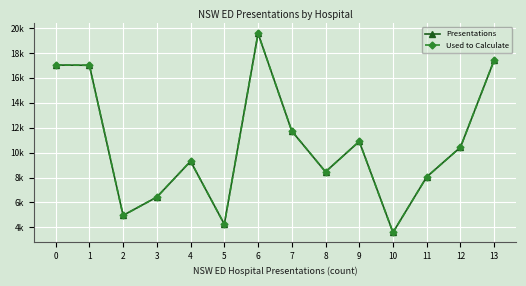

True or false: Presentations and Used to Calculate cross at least once.

False